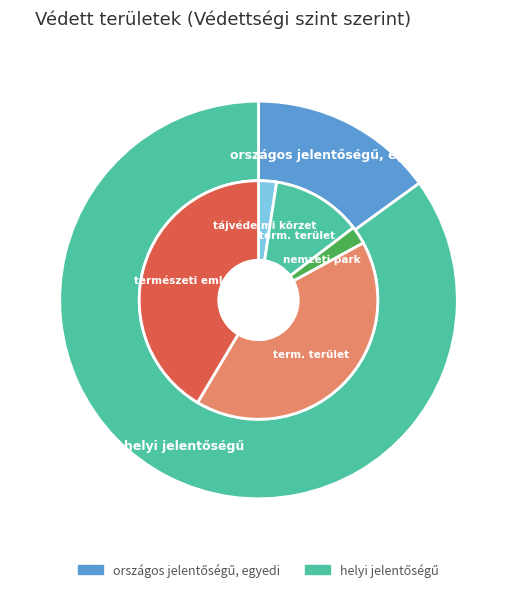

Count the number of slices in the pie.

2